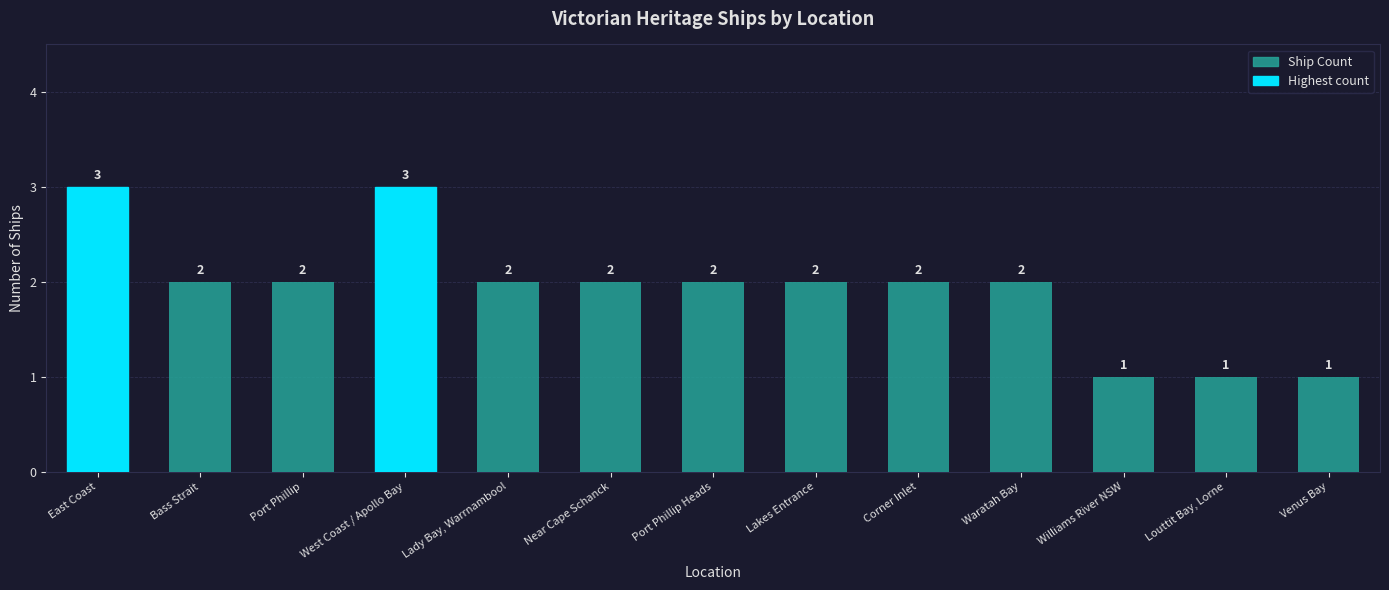

What is the value of the 3rd bar from the left?

2